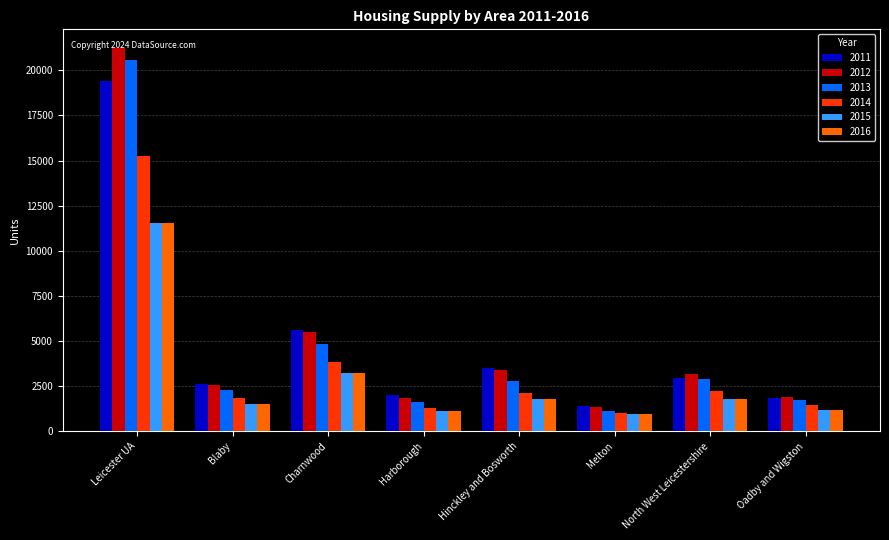

The 2012 series shows 33672.1 at Leicester UA. True or false?

False